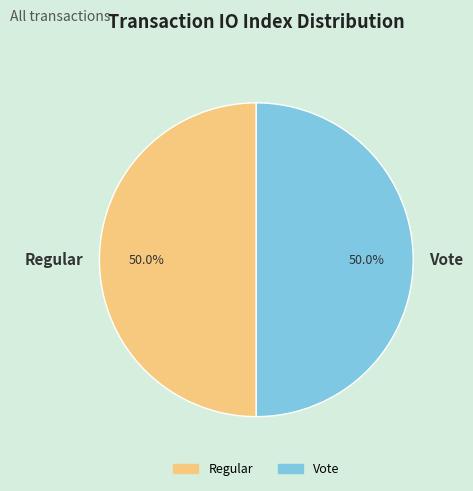

To the nearest percent, what is the difference between the largest and smallest slice percentages?

0%